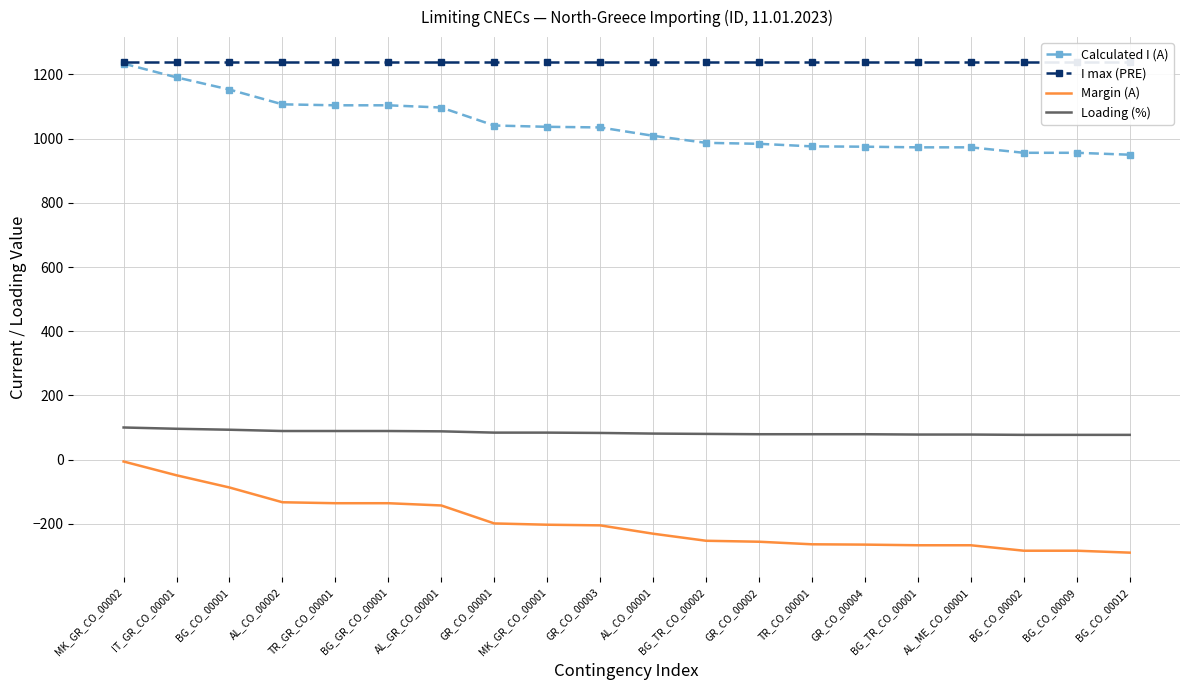

True or false: I max (PRE) and Calculated I (A) cross at least once.

False